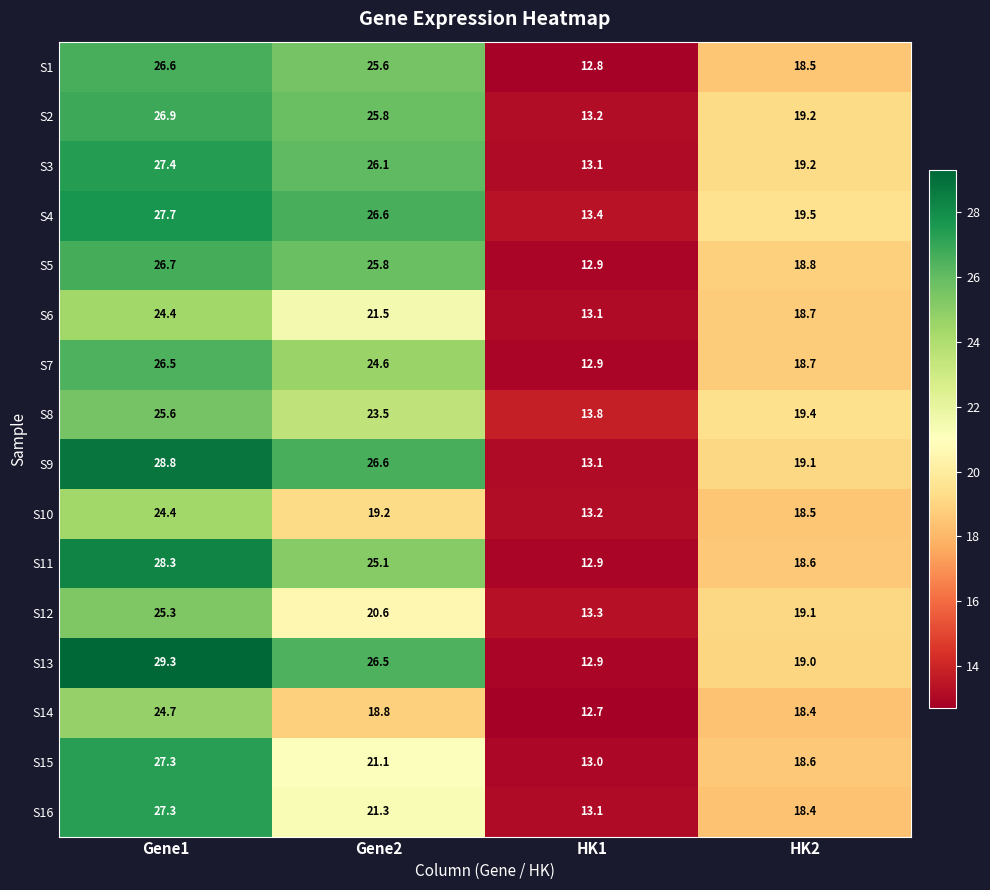

What is the difference between the S16 values at HK1 and Gene1?

14.2